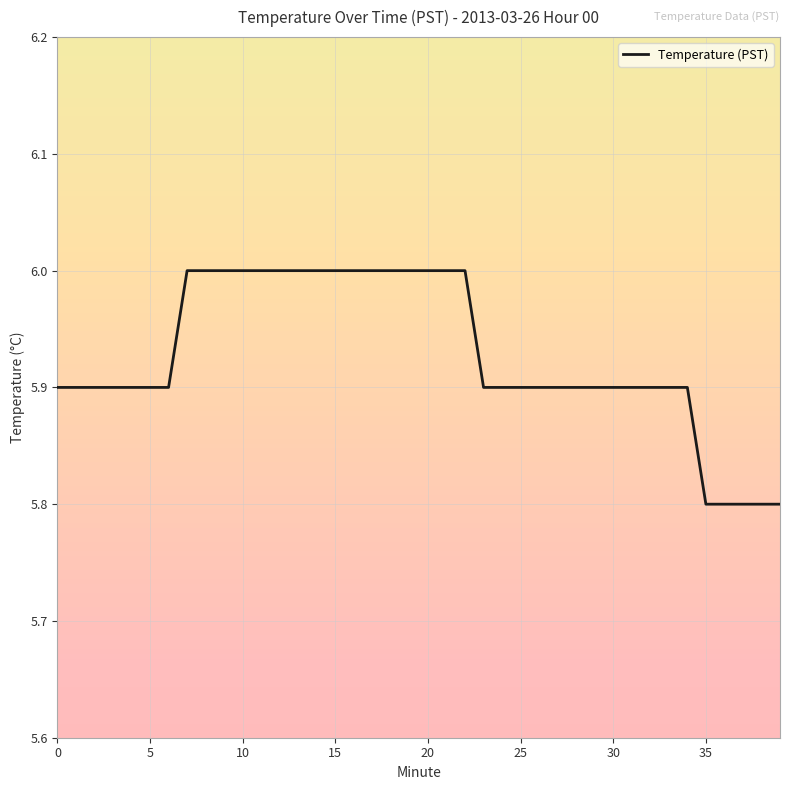

What is the maximum value shown in the chart?

6.0